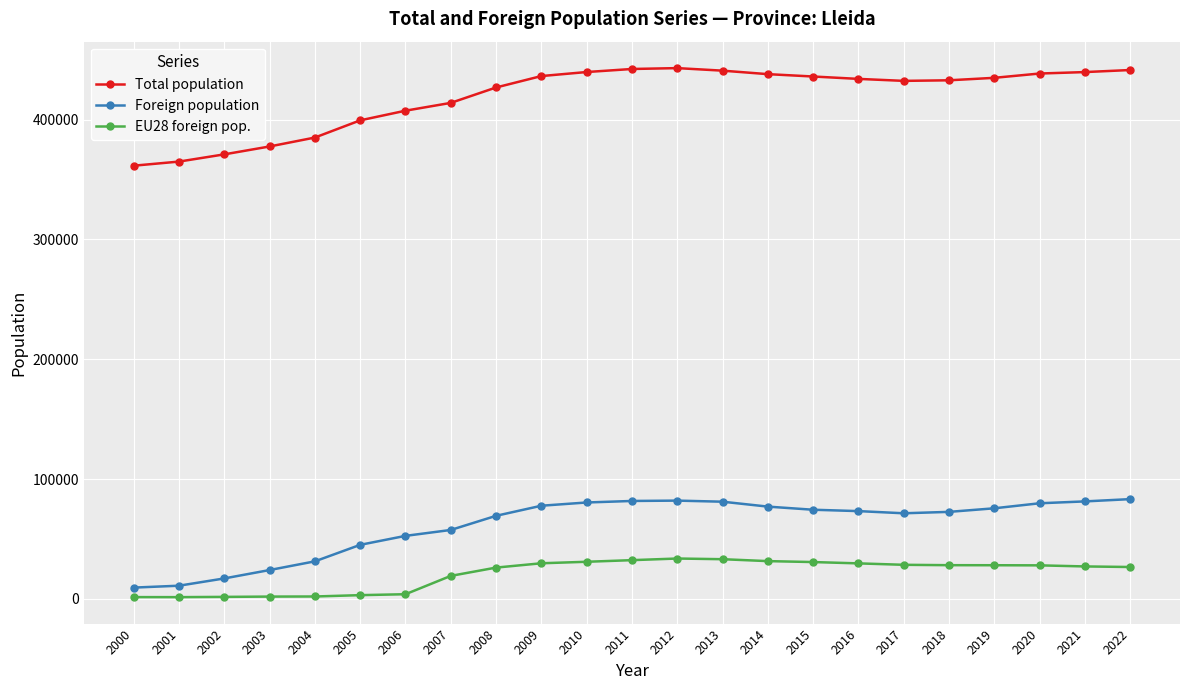

What is the value of the EU28 foreign pop. point at the 21st from the left?

28018